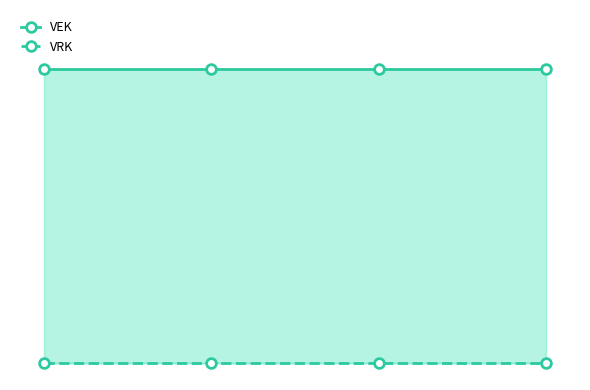

True or false: VEK and VRK cross at least once.

False